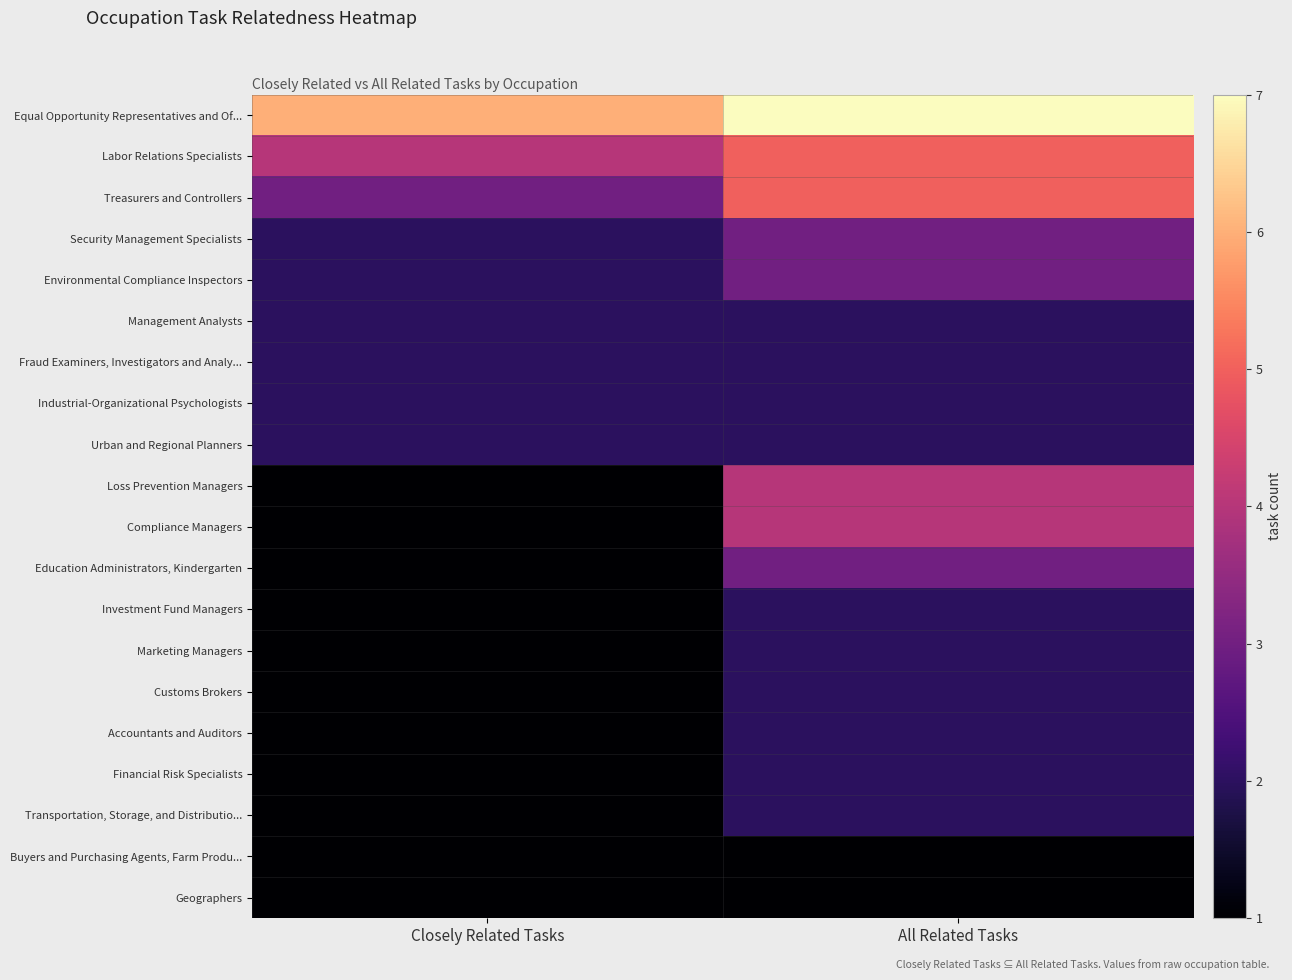

Rank the series by their maximum value, from lowest to highest.

Buyers and Purchasing Agents, Farm Produ..., Geographers, Management Analysts, Fraud Examiners, Investigators and Analy..., Industrial-Organizational Psychologists, Urban and Regional Planners, Investment Fund Managers, Marketing Managers, Customs Brokers, Accountants and Auditors, Financial Risk Specialists, Transportation, Storage, and Distributio..., Security Management Specialists, Environmental Compliance Inspectors, Education Administrators, Kindergarten, Loss Prevention Managers, Compliance Managers, Labor Relations Specialists, Treasurers and Controllers, Equal Opportunity Representatives and Of...